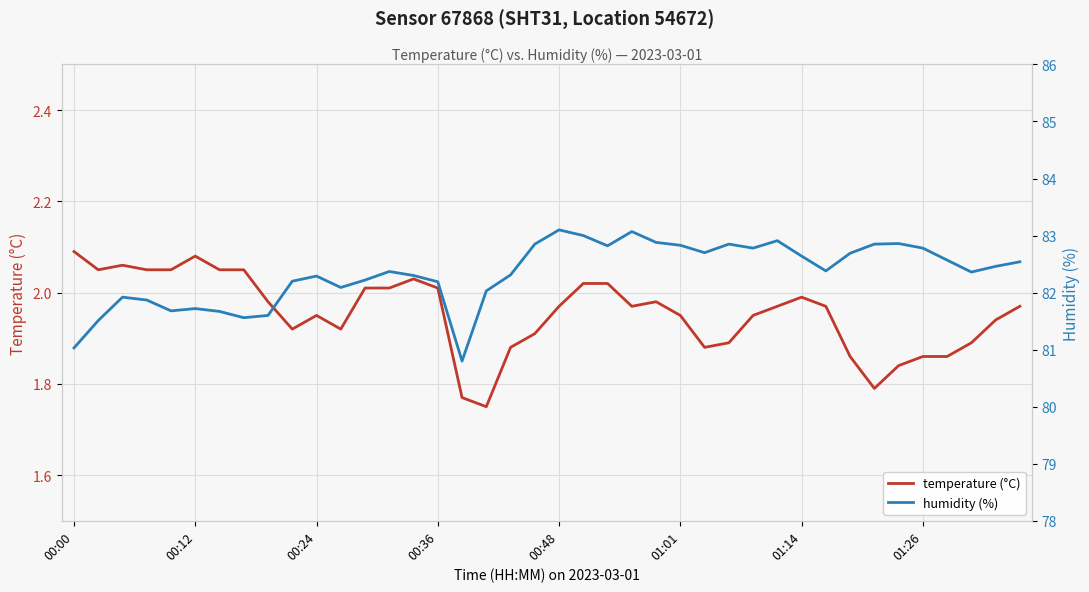

Reading right to left, extract all data points from this chart.

temperature (°C): 2.0	1.9	1.9	1.9	1.9	1.8	1.8	1.9	2.0	2.0	2.0	1.9	1.9	1.9	1.9	2.0	2.0	2.0	2.0	2.0	1.9	1.9	1.8	1.8	2.0	2.0	2.0	2.0	1.9	1.9	1.9	2.0	2.0	2.0	2.1	2.0	2.0	2.1	2.0	2.1
humidity (%): 82.5	82.5	82.4	82.6	82.8	82.9	82.8	82.7	82.4	82.6	82.9	82.8	82.8	82.7	82.8	82.9	83.1	82.8	83.0	83.1	82.8	82.3	82.0	80.8	82.2	82.3	82.4	82.2	82.1	82.3	82.2	81.6	81.6	81.7	81.7	81.7	81.9	81.9	81.5	81.0